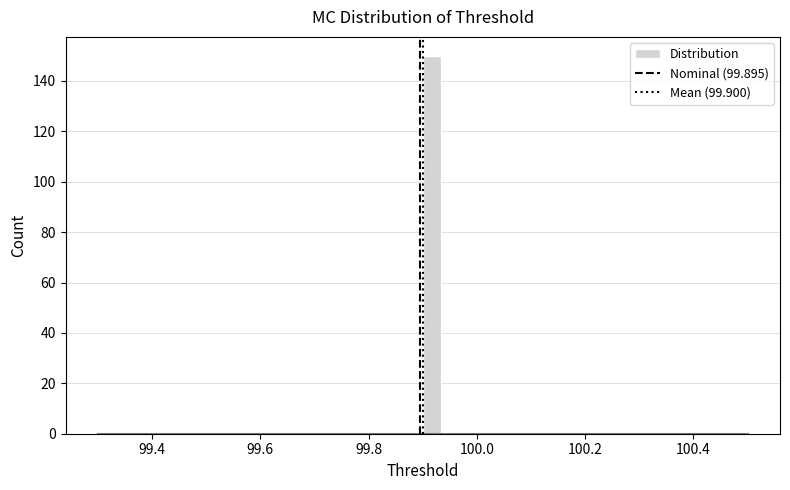

Around what value on the x-axis is the tallest bar? Give the approximate position of its centre, as read against the axis.

99.92